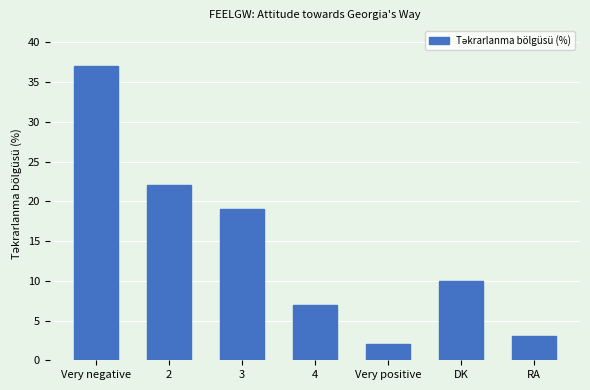

Read the value at 4, to the nearest 5.

5